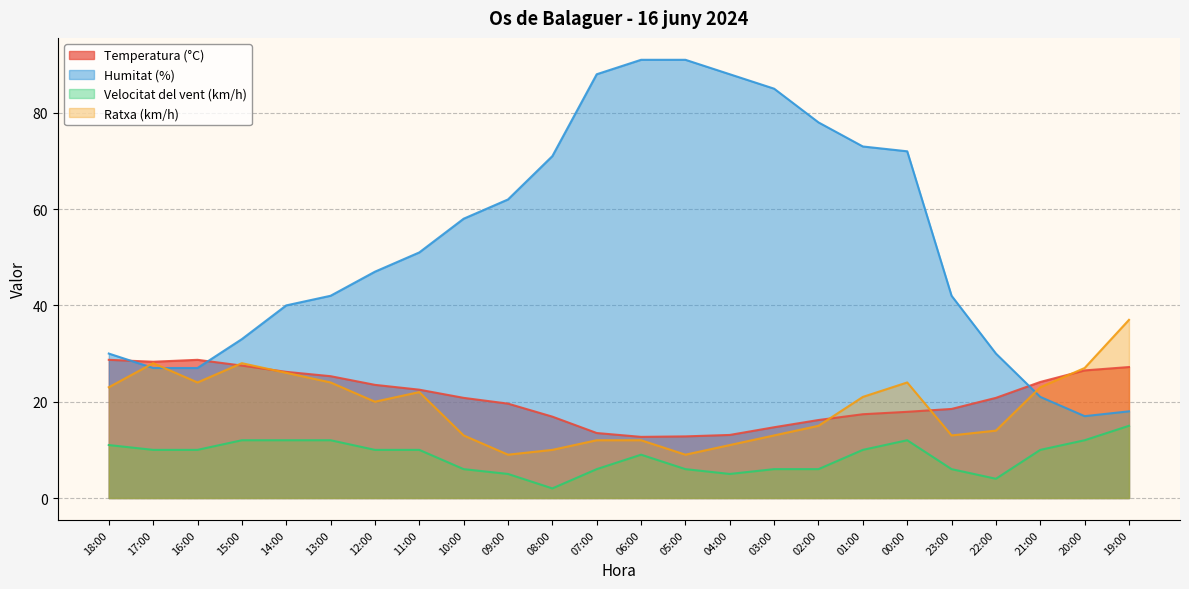

At which category does Ratxa (km/h) reach its first local peak?

17:00